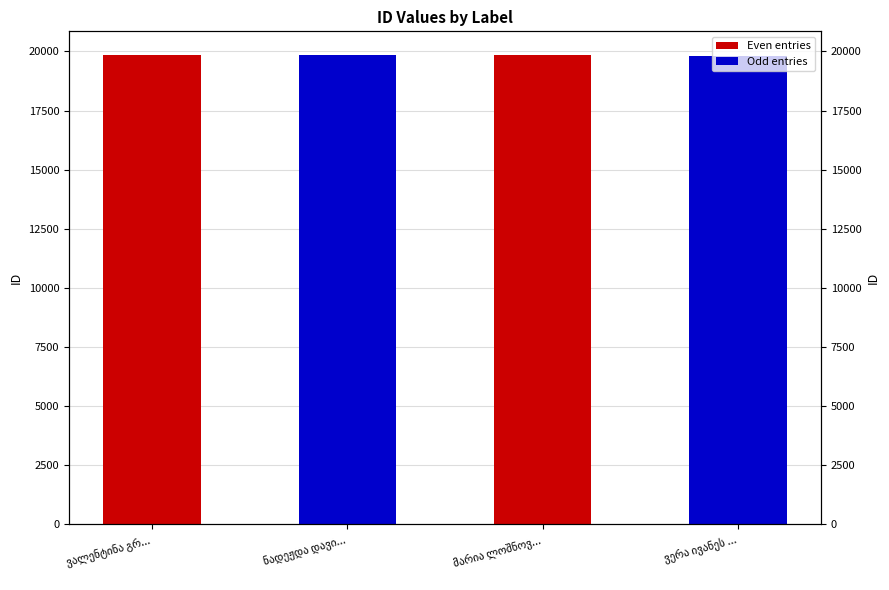

What is the value of the 1st bar from the left?

19829